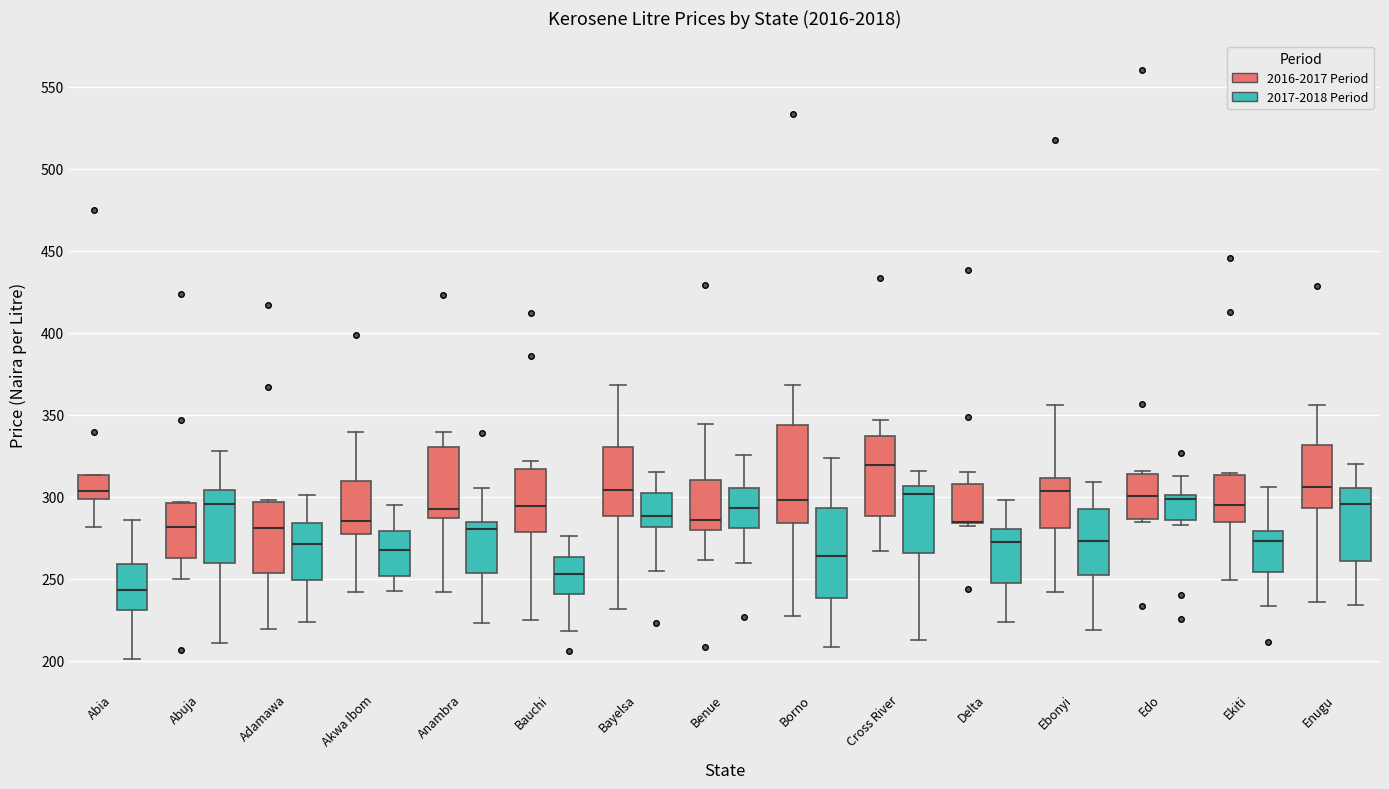

Reading left to right, transcribe this box plot: for each box, give where its median line is, the range the box spans, and where its two whiskers end, as read against the y-axis. The values are not printed on the chart, so give them approximately, as read against the axis.

Abia (2016-2017 Period): median 305, box 300 to 315, whiskers 280 to 315
Abia (2017-2018 Period): median 245, box 230 to 260, whiskers 200 to 285
Abuja (2016-2017 Period): median 280, box 260 to 295, whiskers 250 to 295
Abuja (2017-2018 Period): median 295, box 260 to 305, whiskers 210 to 330
Adamawa (2016-2017 Period): median 280, box 255 to 295, whiskers 220 to 300
Adamawa (2017-2018 Period): median 270, box 250 to 285, whiskers 225 to 300
Akwa Ibom (2016-2017 Period): median 285, box 275 to 310, whiskers 240 to 340
Akwa Ibom (2017-2018 Period): median 270, box 250 to 280, whiskers 240 to 295
Anambra (2016-2017 Period): median 295, box 285 to 330, whiskers 240 to 340
Anambra (2017-2018 Period): median 280, box 255 to 285, whiskers 225 to 305
Bauchi (2016-2017 Period): median 295, box 280 to 315, whiskers 225 to 320
Bauchi (2017-2018 Period): median 255, box 240 to 265, whiskers 220 to 275
Bayelsa (2016-2017 Period): median 305, box 290 to 330, whiskers 230 to 370
Bayelsa (2017-2018 Period): median 290, box 280 to 300, whiskers 255 to 315
Benue (2016-2017 Period): median 285, box 280 to 310, whiskers 260 to 345
Benue (2017-2018 Period): median 295, box 280 to 305, whiskers 260 to 325
Borno (2016-2017 Period): median 300, box 285 to 345, whiskers 230 to 370
Borno (2017-2018 Period): median 265, box 240 to 295, whiskers 210 to 325
Cross River (2016-2017 Period): median 320, box 290 to 335, whiskers 265 to 345
Cross River (2017-2018 Period): median 300, box 265 to 305, whiskers 210 to 315
Delta (2016-2017 Period): median 285 (drawn on the box's lower edge), box 285 to 310, whiskers 280 to 315
Delta (2017-2018 Period): median 270, box 245 to 280, whiskers 225 to 300
Ebonyi (2016-2017 Period): median 305, box 280 to 310, whiskers 240 to 355
Ebonyi (2017-2018 Period): median 275, box 250 to 295, whiskers 220 to 310
Edo (2016-2017 Period): median 300, box 285 to 315, whiskers 285 (just below the box's lower edge) to 315 (just above the box's upper edge)
Edo (2017-2018 Period): median 300 (just below the box's upper edge), box 285 to 300, whiskers 285 (just below the box's lower edge) to 315
Ekiti (2016-2017 Period): median 295, box 285 to 315, whiskers 250 to 315 (just above the box's upper edge)
Ekiti (2017-2018 Period): median 275, box 255 to 280, whiskers 235 to 305
Enugu (2016-2017 Period): median 305, box 295 to 330, whiskers 235 to 355
Enugu (2017-2018 Period): median 295, box 260 to 305, whiskers 235 to 320